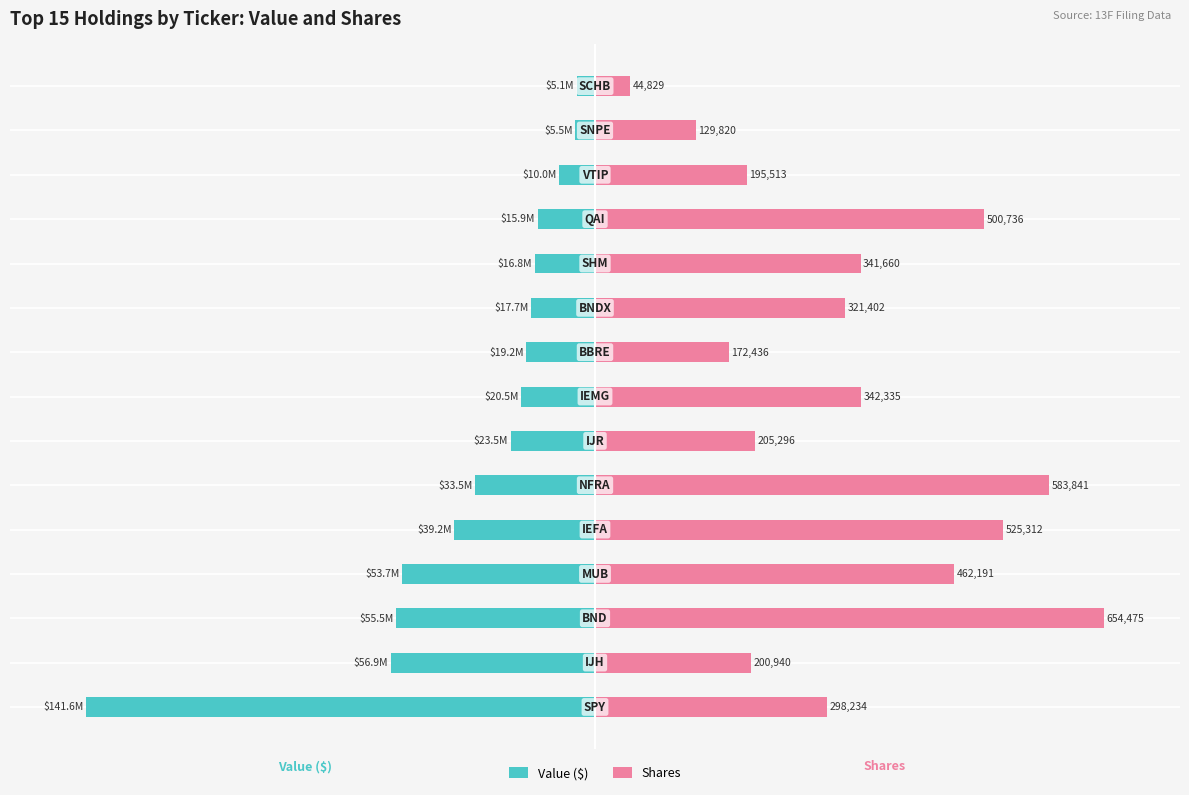

What are all the series names shown in the legend?

Value ($), Shares